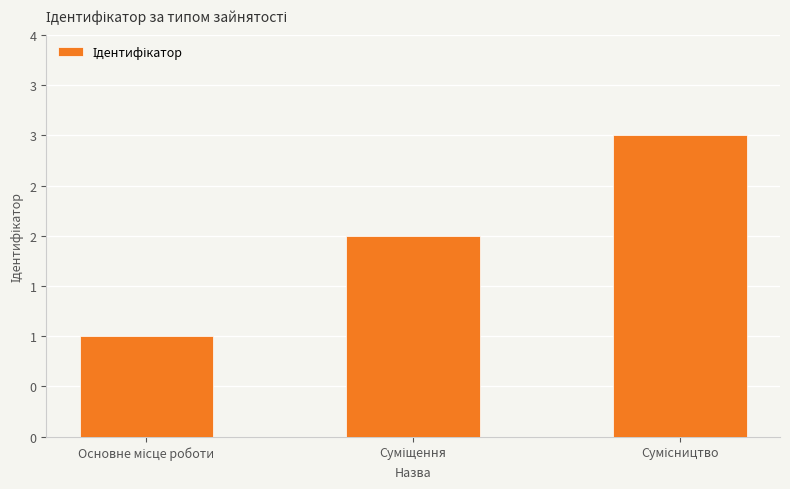

List the labels in order of value, largest first.

Сумісництво, Суміщення, Основне місце роботи